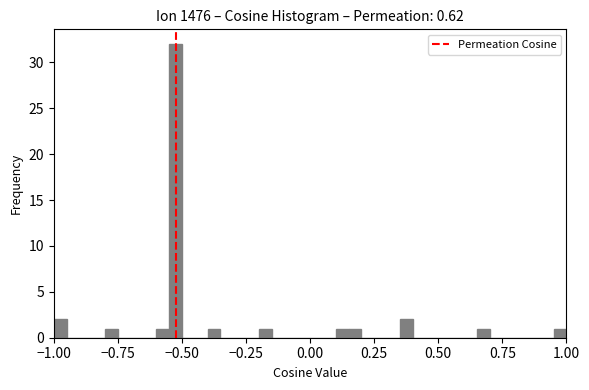

Read against the x-axis, roughly where is the centre of the tallest bar?

-0.50